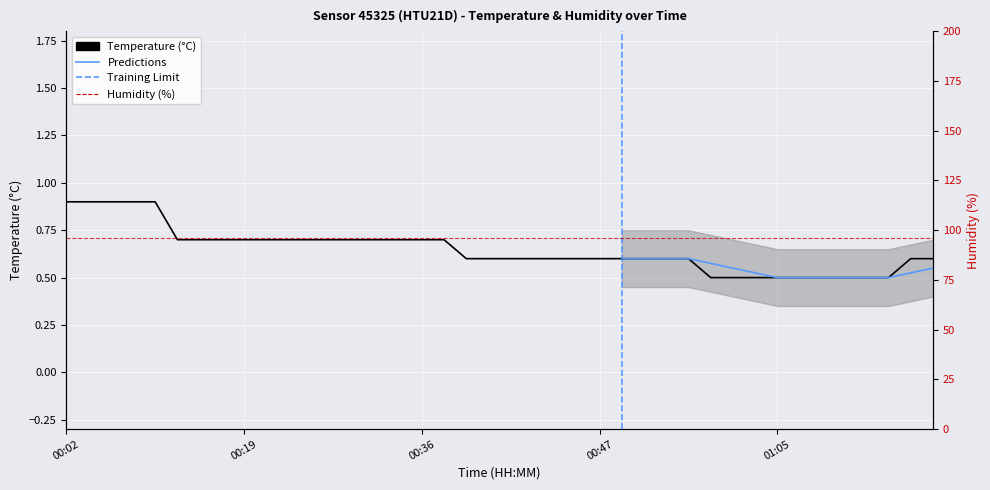

Count the number of categories in the chart.

40